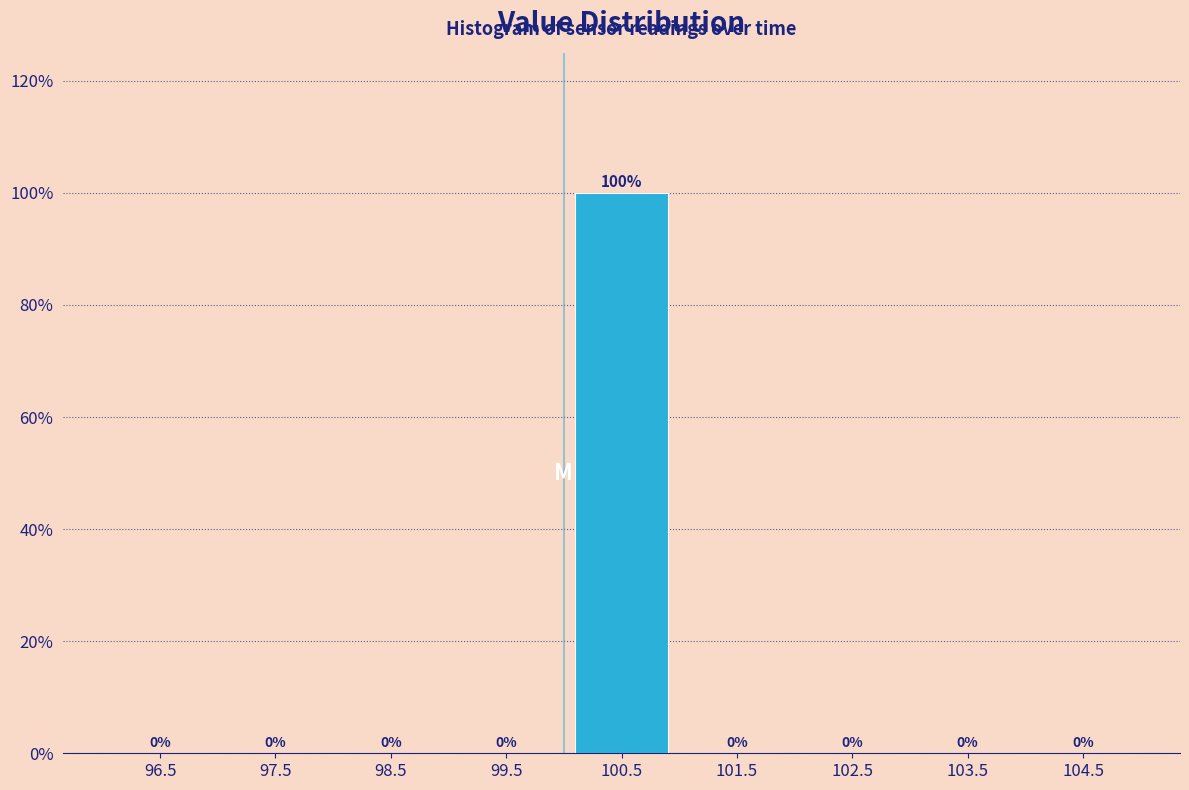

Reading left to right, transcribe this chart: for each bar, give the range it covers on the x-axis and its height.

96 to 97: 0
97 to 98: 0
98 to 99: 0
99 to 100: 0
100 to 101: 100
101 to 102: 0
102 to 103: 0
103 to 104: 0
104 to 105: 0